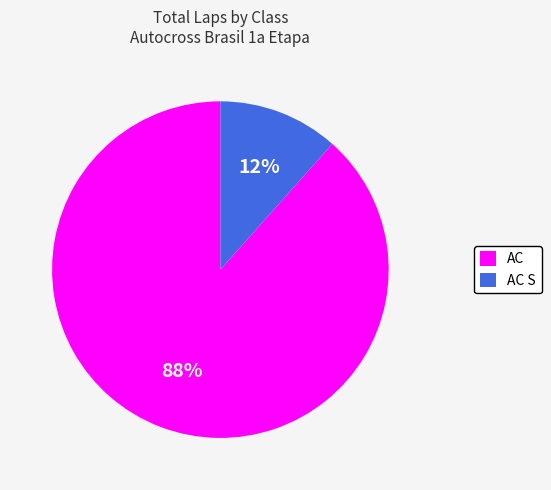

How many segments does this pie chart have?

2